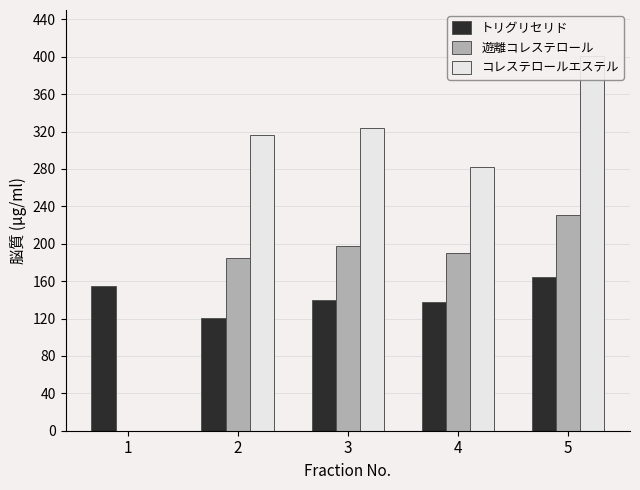

Are the bars horizontal?

No